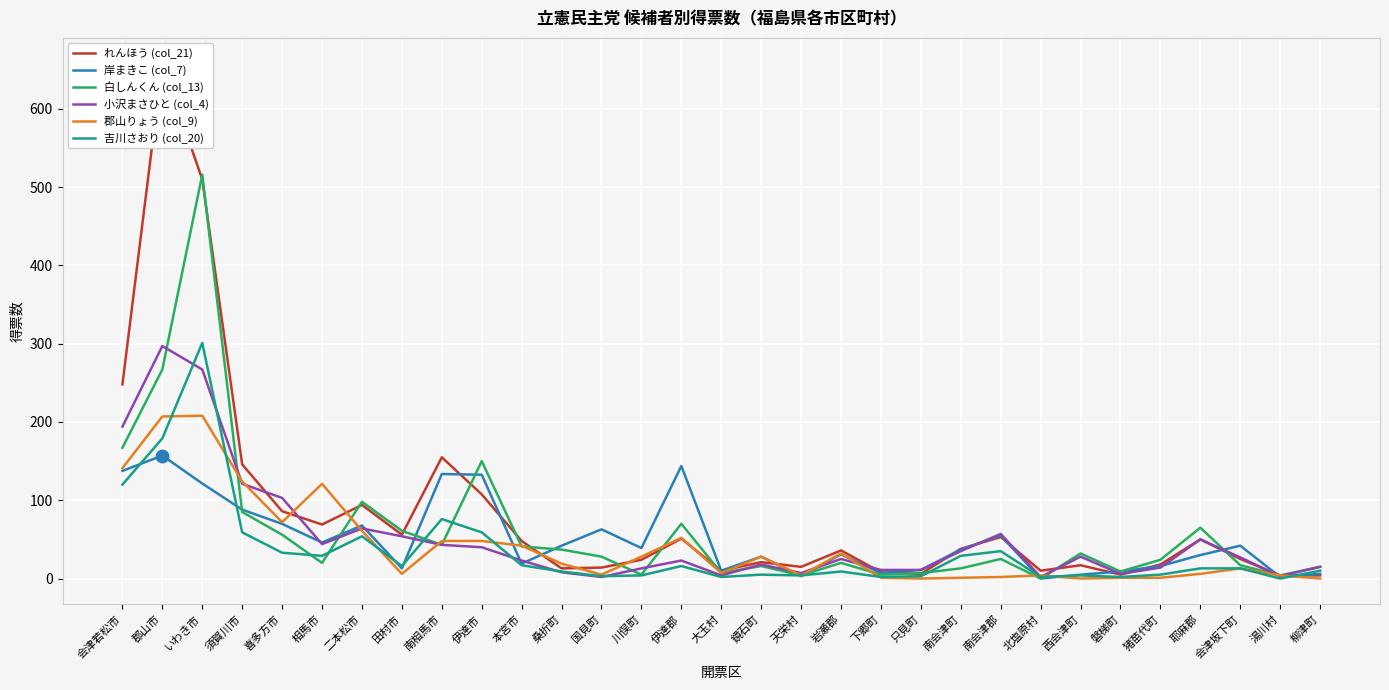

What are all the series names shown in the legend?

れんほう (col_21), 岸まきこ (col_7), 白しんくん (col_13), 小沢まさひと (col_4), 郡山りょう (col_9), 吉川さおり (col_20)